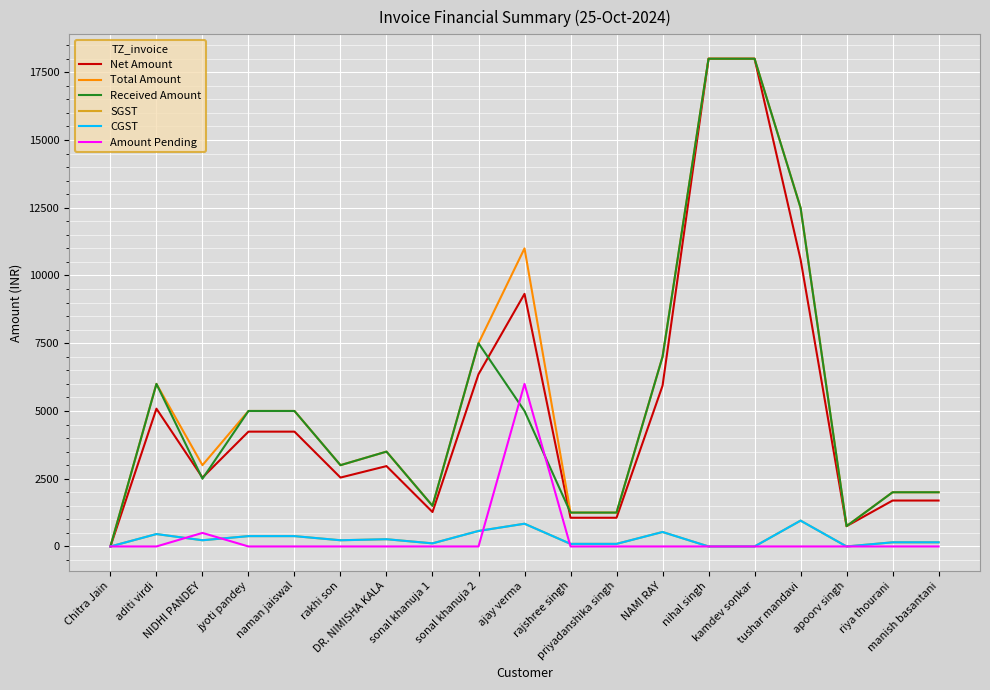

Is it true that SGST equals 381.4 at jyoti pandey?

True